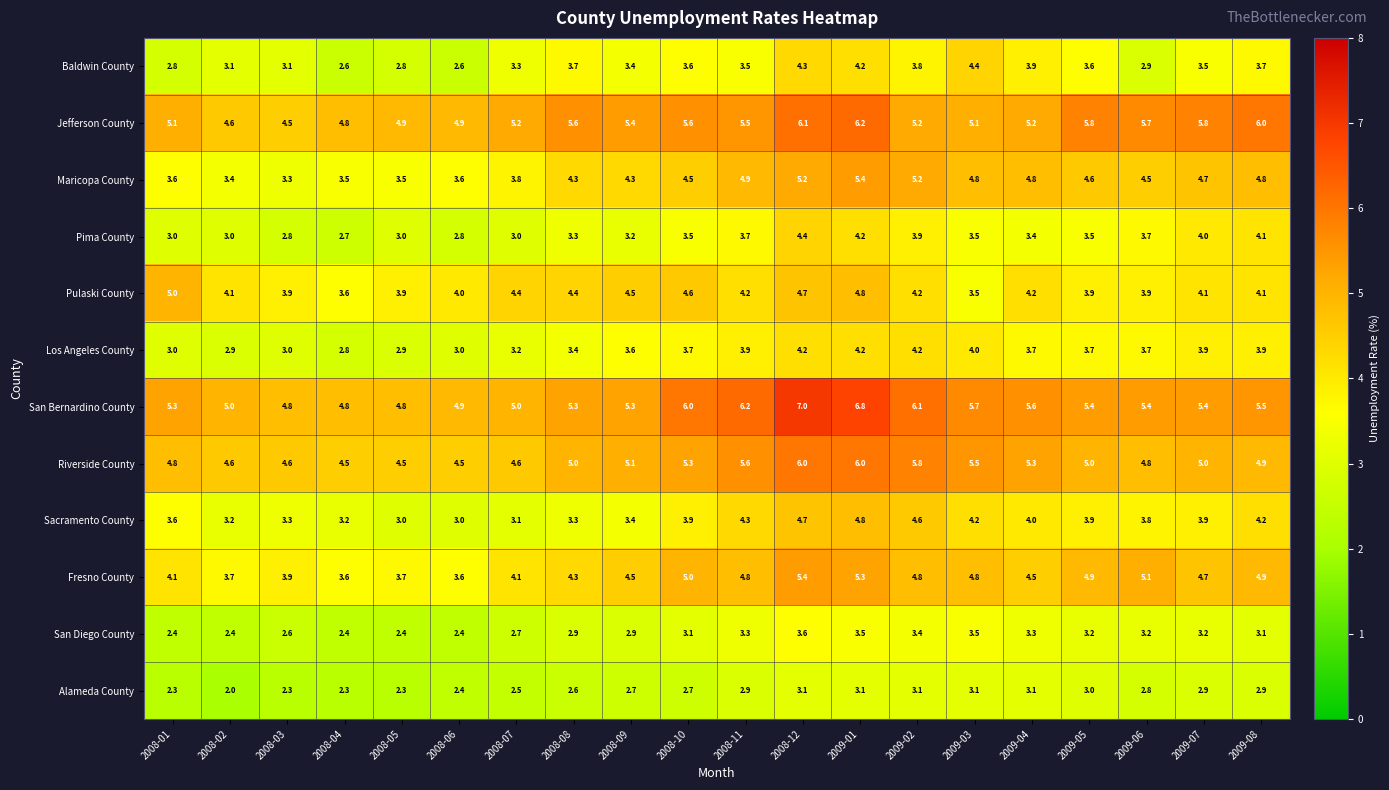

What is the sum of all Fresno County values?

89.7